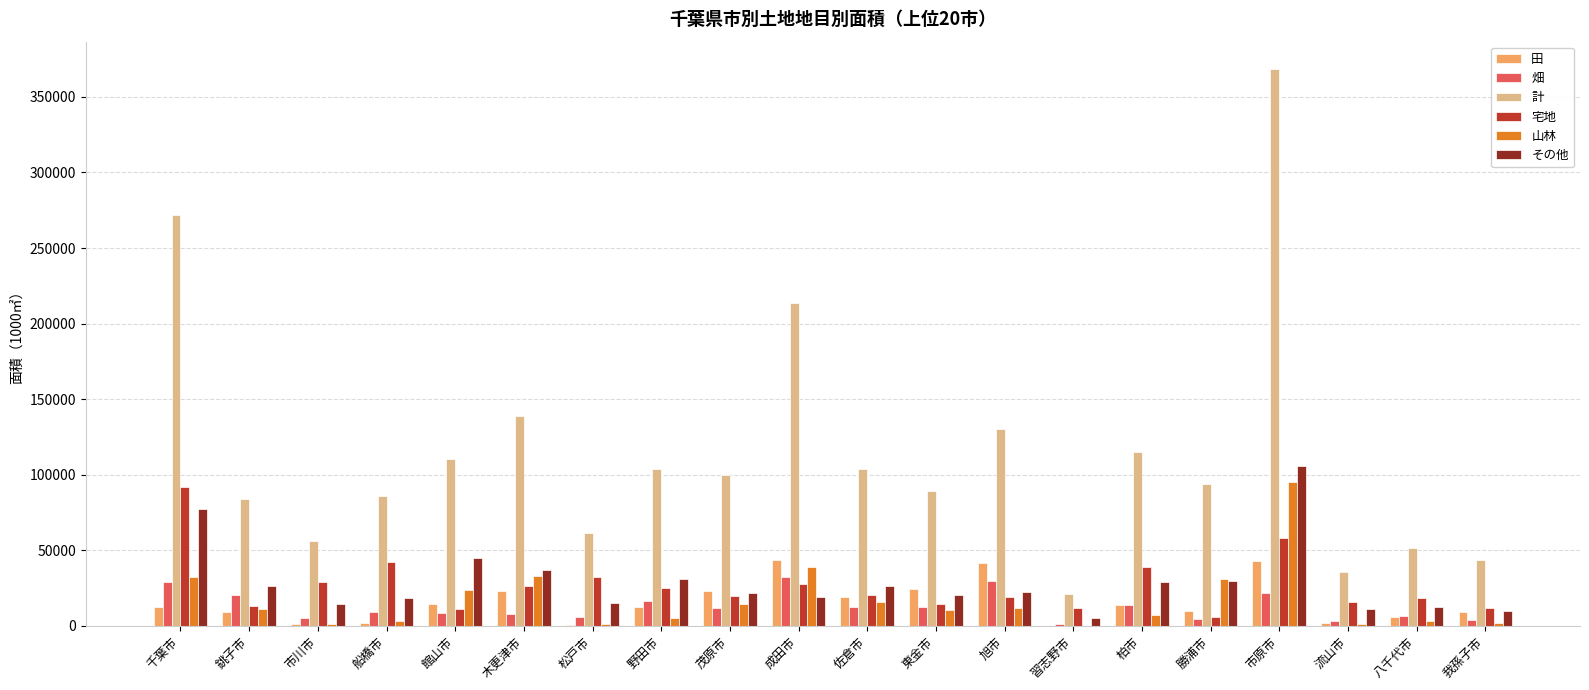

What is the sum of all 計 values?

2276520